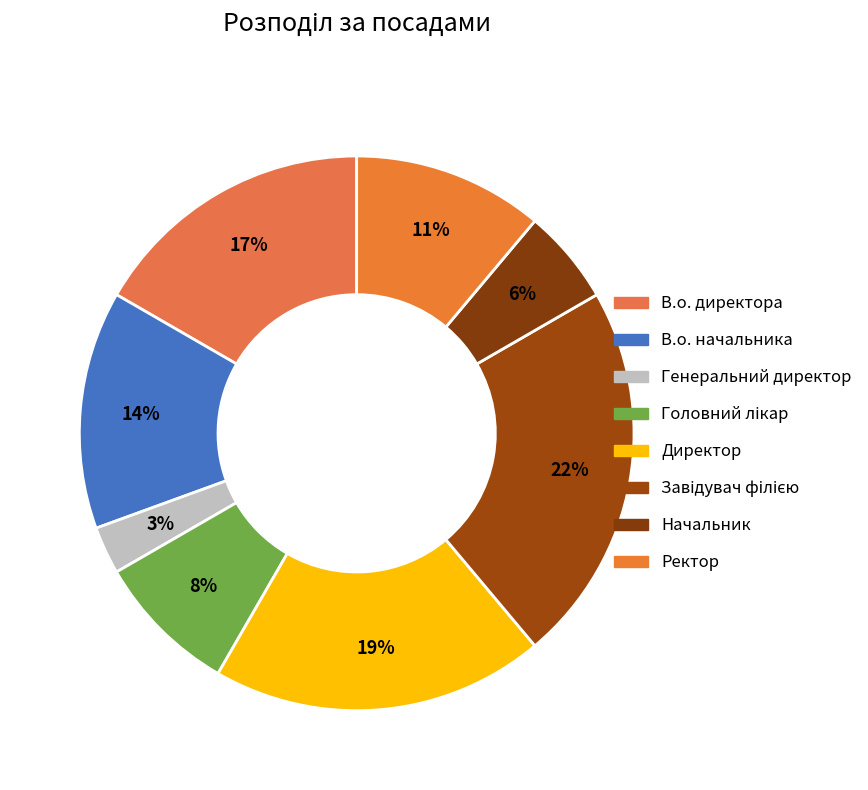

Is Генеральний директор the majority of the pie?

No